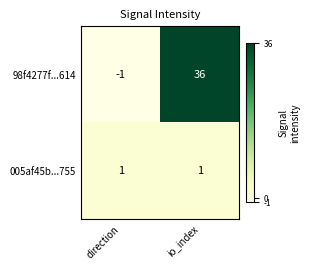

List the series in order of their peak value, lowest first.

005af45b...755, 98f4277f...614